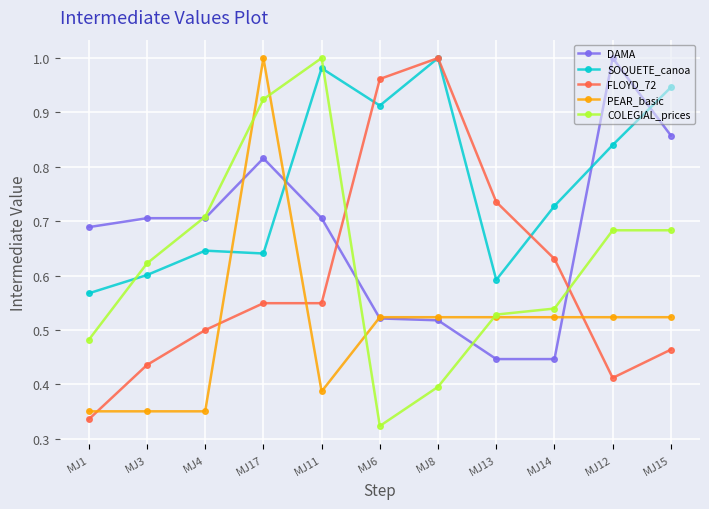

True or false: PEAR_basic has more than 0 interior local peaks.

True